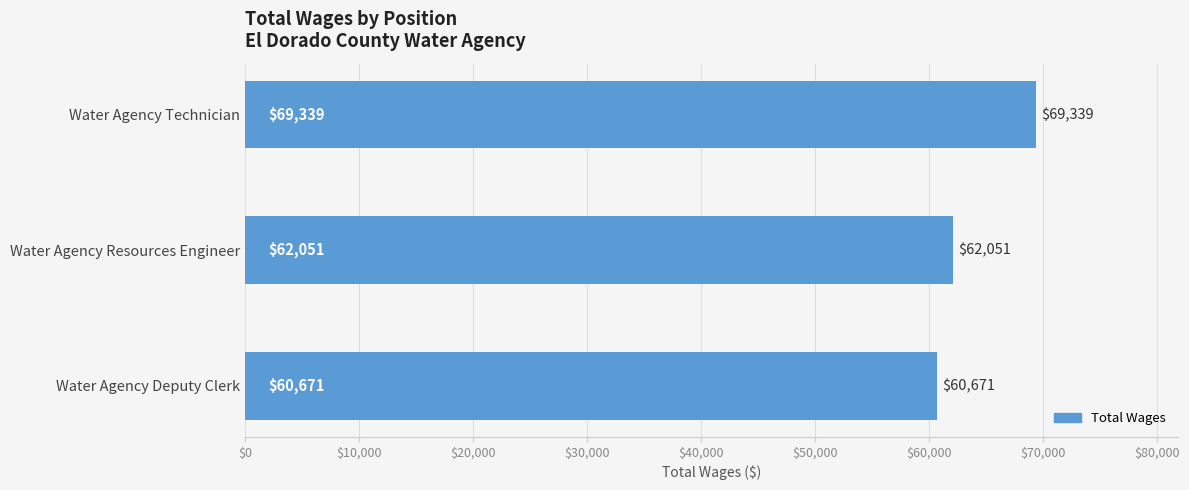

What is the change in value from Water Agency Resources Engineer to Water Agency Deputy Clerk?

-1380